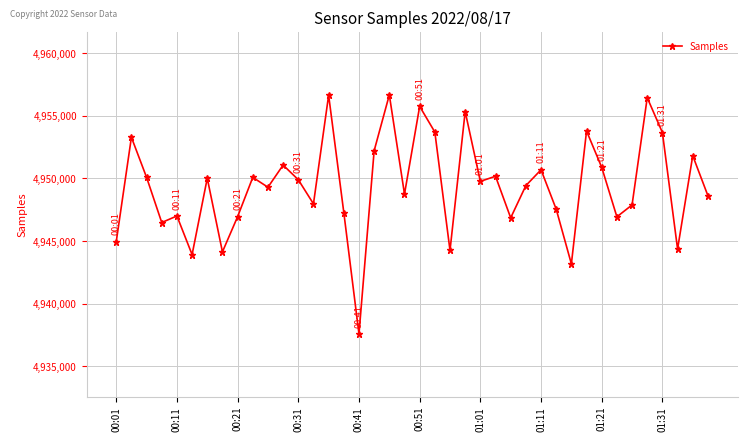

What is the difference between the second highest and second lowest values?

13474